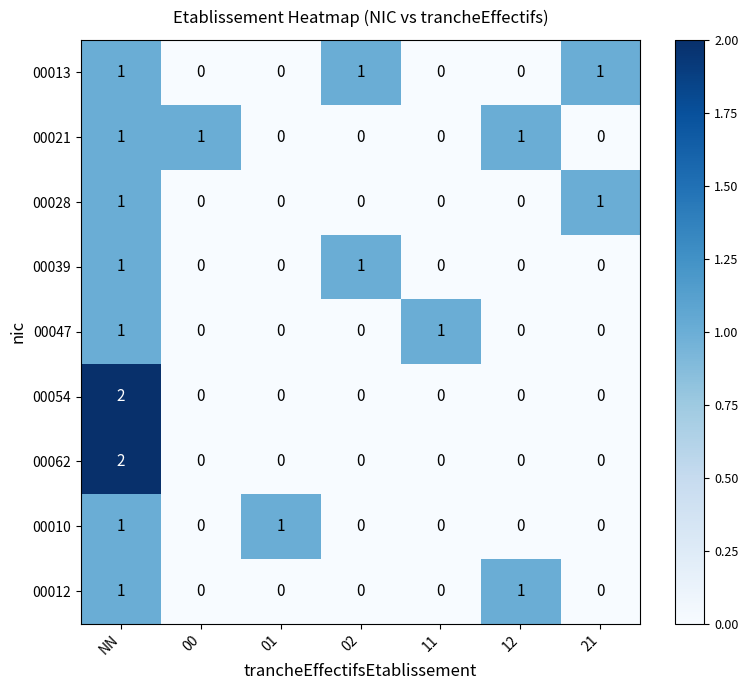

Count the 00021 values in the range 0 to 1.

7